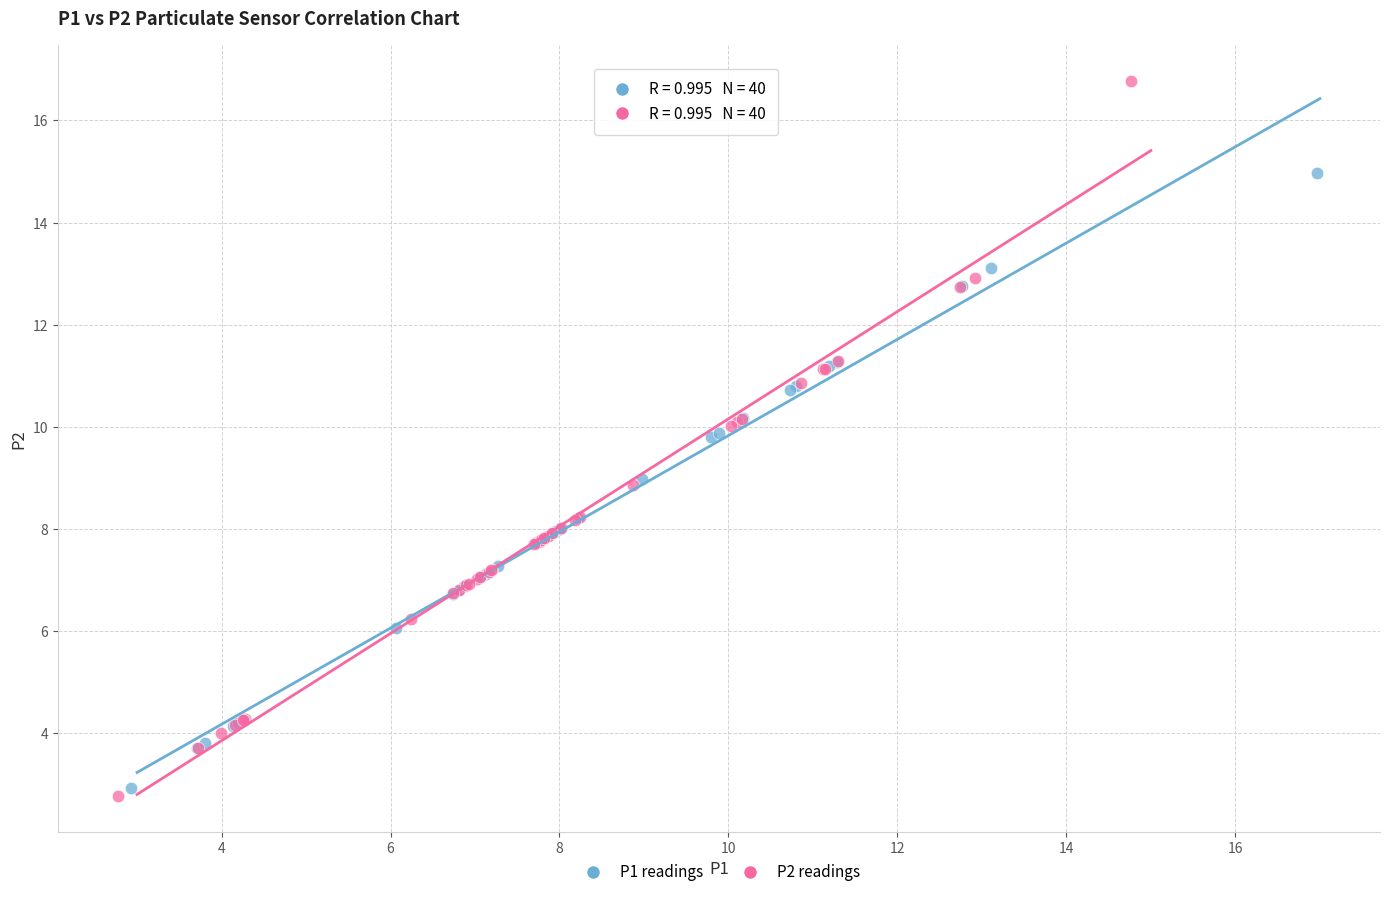

Which series reaches the maximum Y coordinate?

P2 readings